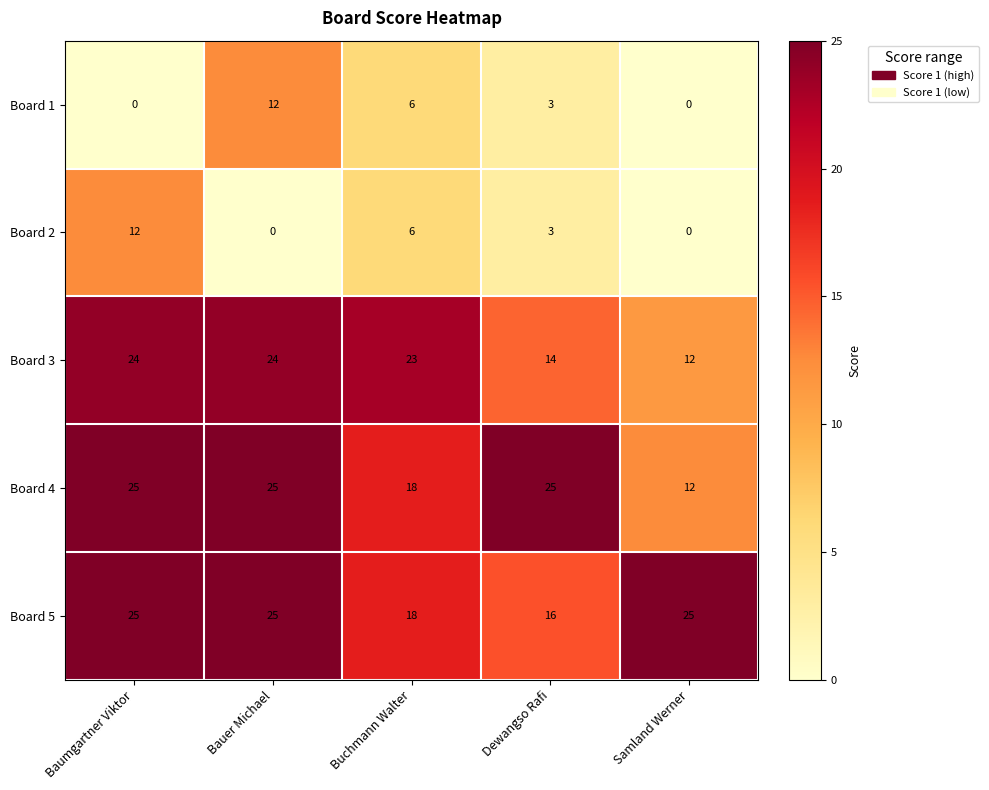

Reading right to left, transcribe all the data shown in this chart.

Board 1: 0	3	6	12	0
Board 2: 0	3	6	0	12
Board 3: 12	14	23	24	24
Board 4: 12	25	18	25	25
Board 5: 25	16	18	25	25